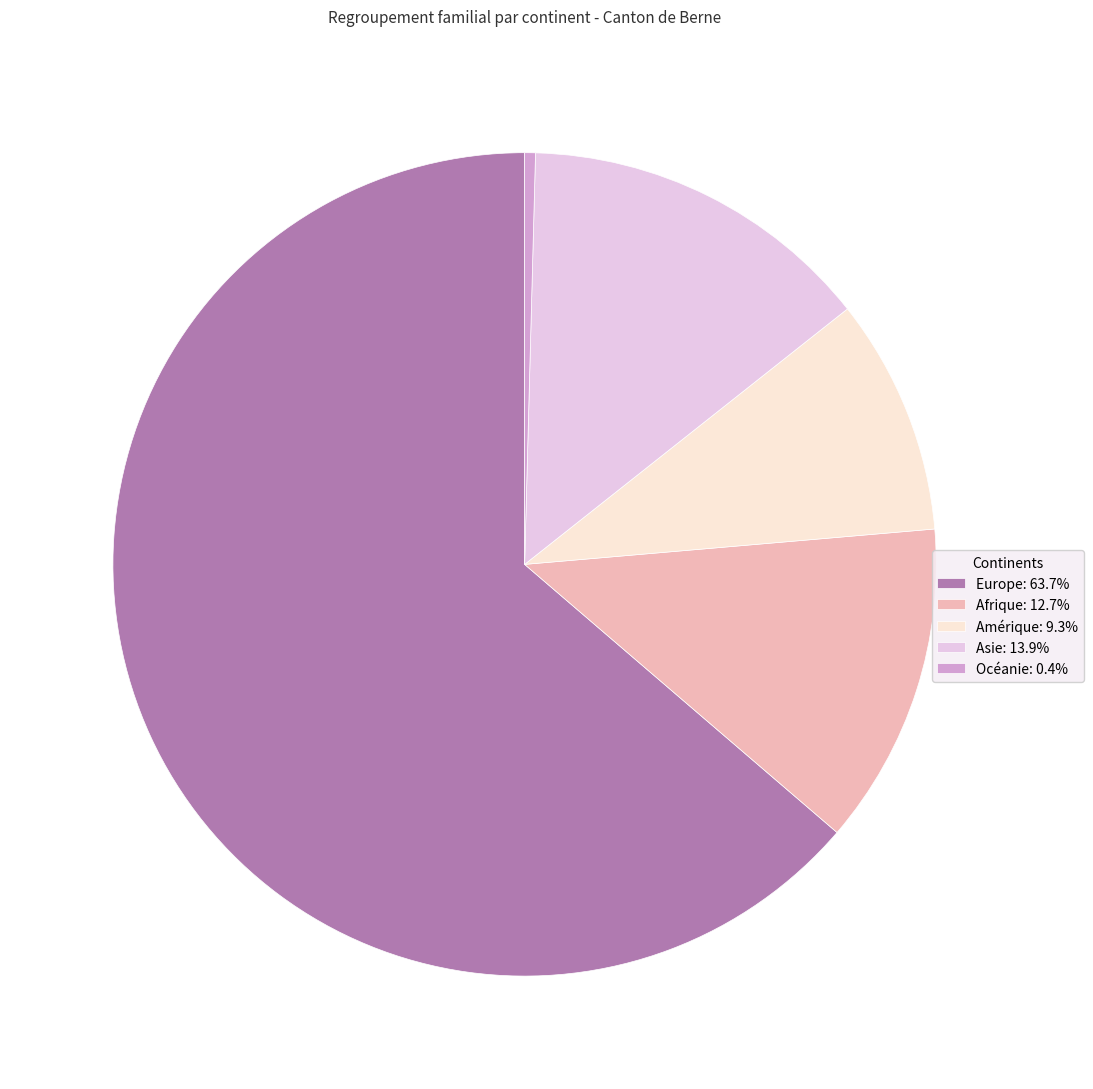

Rank the categories by value from lowest to highest.

Océanie, Amérique, Afrique, Asie, Europe